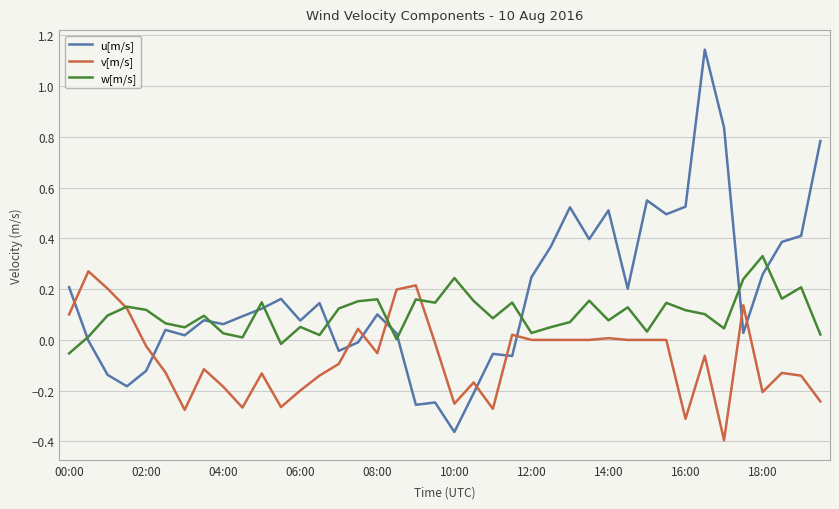

Which series has the widest spread of values?

u[m/s]